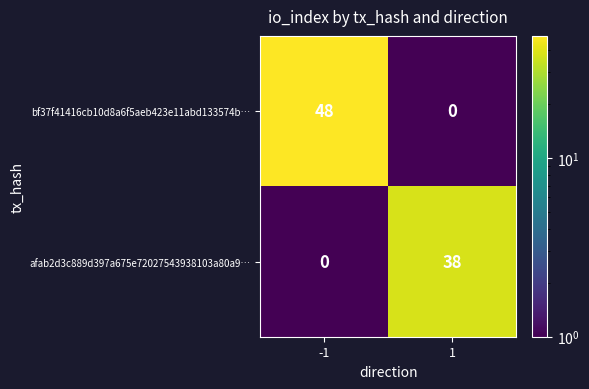

List the series in order of their overall mean, lowest first.

afab2d3c889d397a675e72027543938103a80a9…, bf37f41416cb10d8a6f5aeb423e11abd133574b…